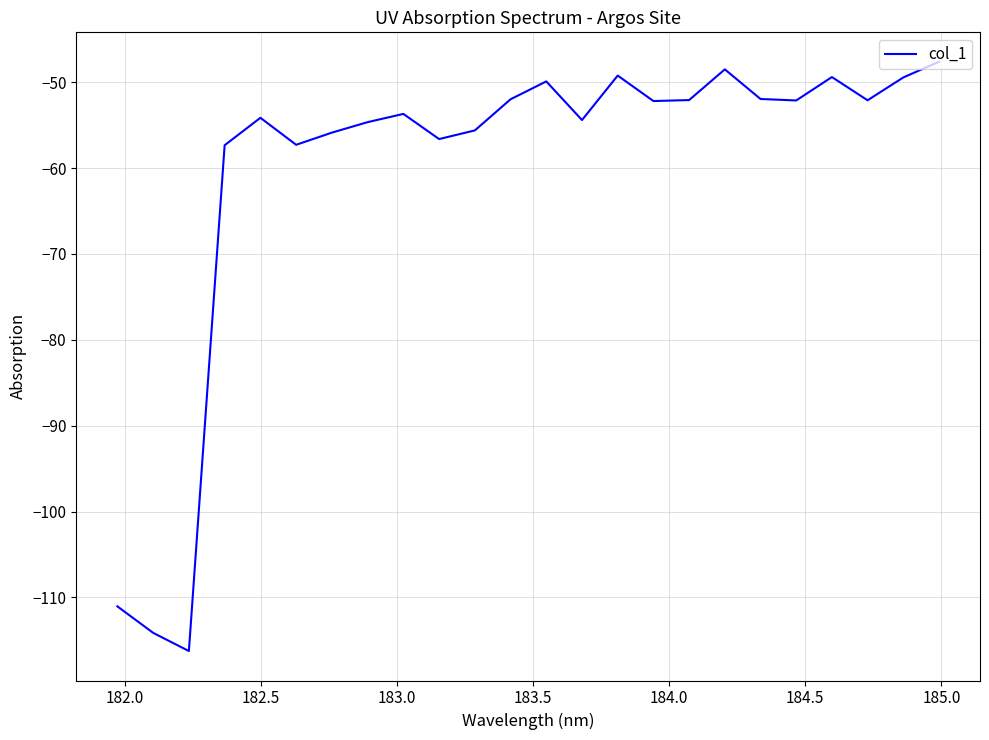

What is the difference between the maximum and minimum values?

68.6